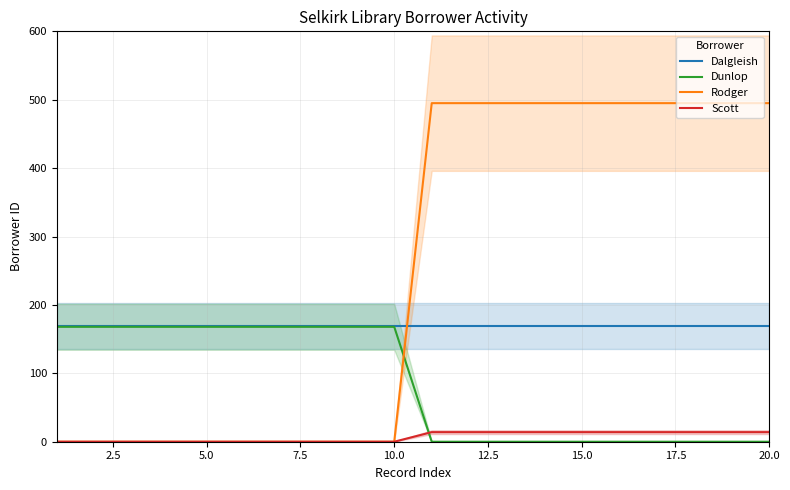

What is the average value of the Dalgleish series?

169